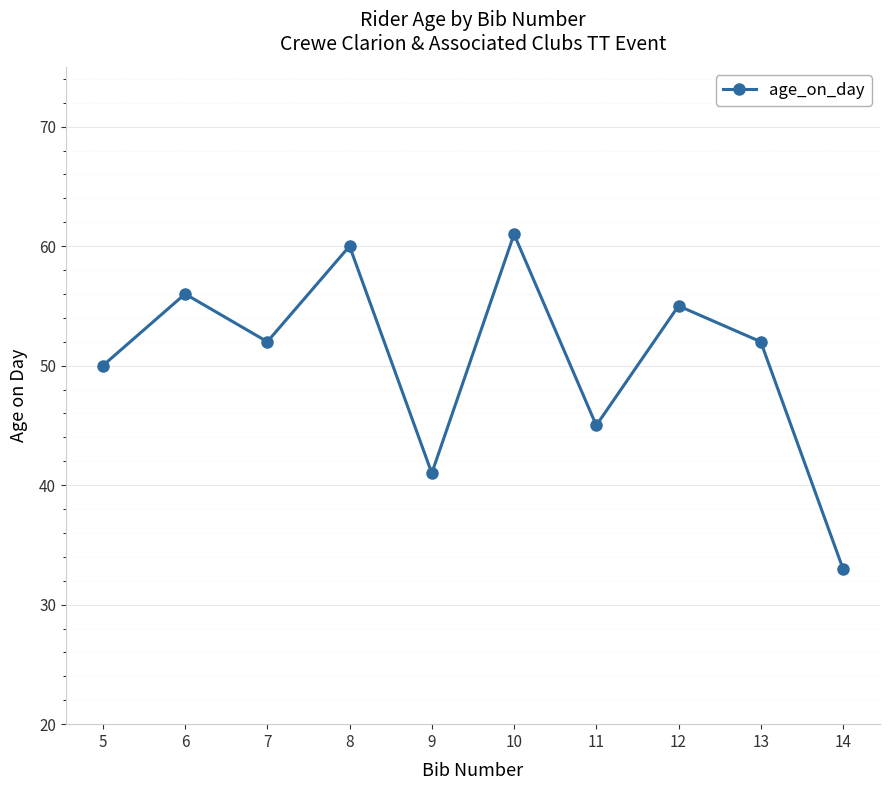

What is the change in value from 9 to 12?

+14